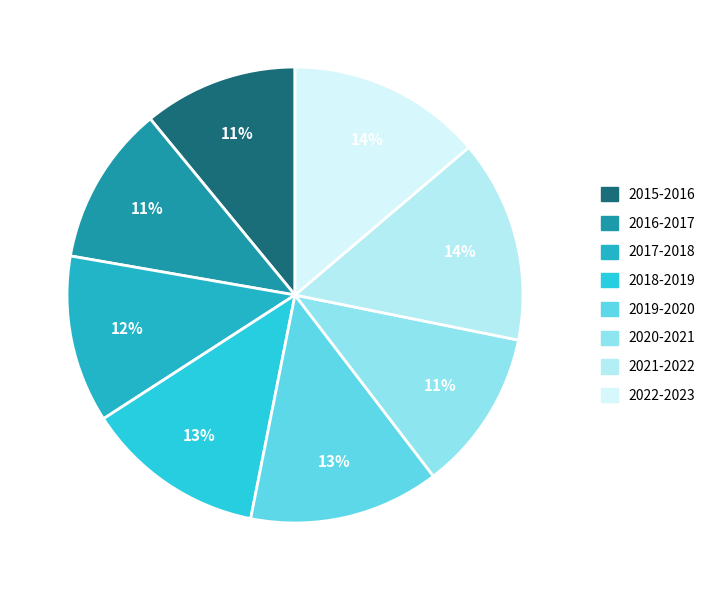

Which has a higher value, 2022-2023 or 2019-2020?

2022-2023